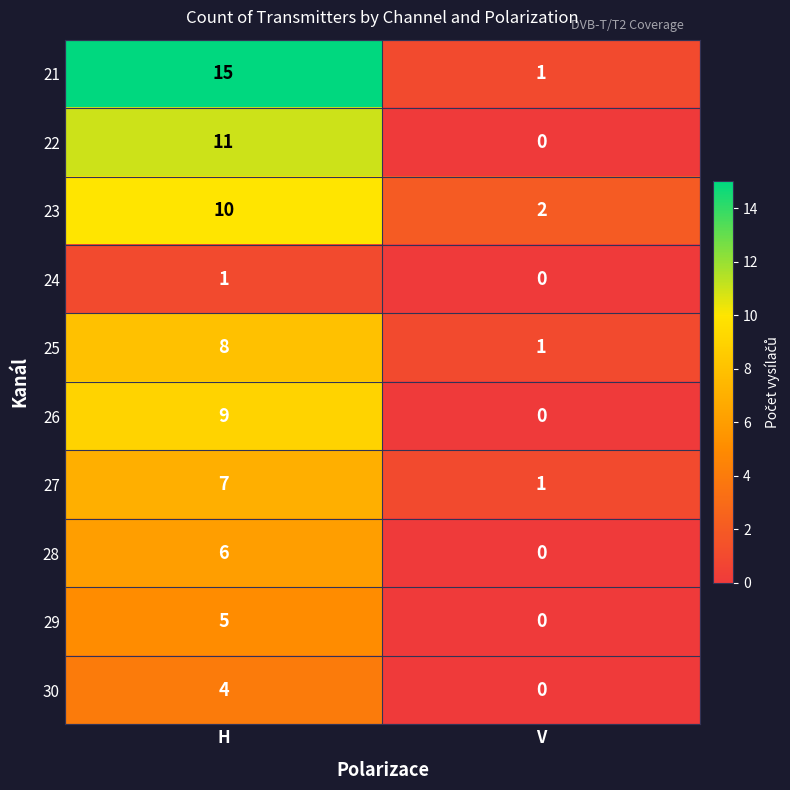

What is the approximate value of 23 at H?

10